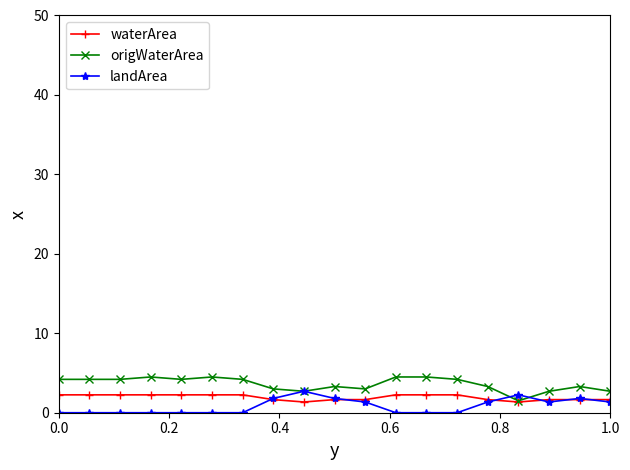

What is the minimum value for origWaterArea?

1.5